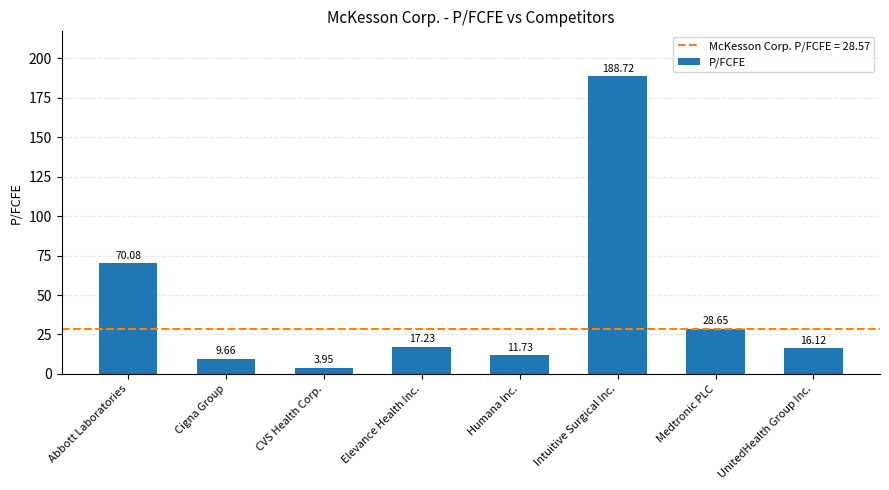

Where is the data nearest to the value 96?

Abbott Laboratories